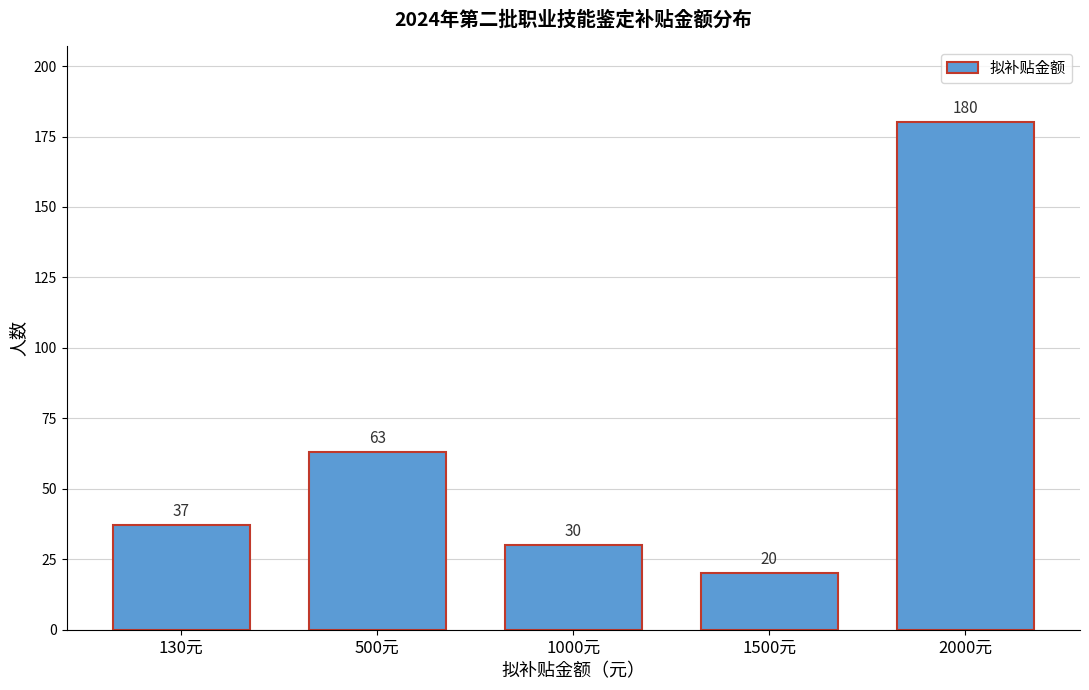

Reading left to right, transcribe all the data shown in this chart.

37	63	30	20	180